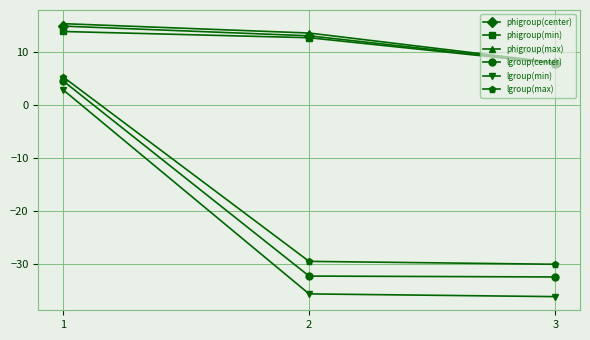

What is the total value across all series at 3?

-75.1